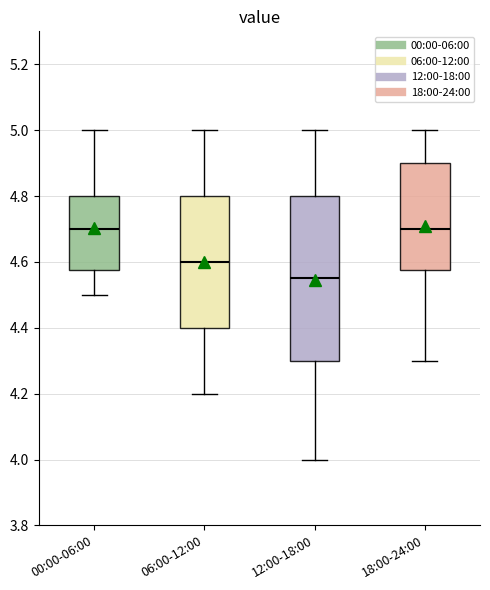

Reading left to right, transcribe this box plot: for each box, give where its median line is, the range the box spans, and where its two whiskers end, as read against the y-axis. The values are not printed on the chart, so give them approximately, as read against the axis.

00:00-06:00: median 4.70, box 4.58 to 4.80, whiskers 4.50 to 5.00
06:00-12:00: median 4.60, box 4.40 to 4.80, whiskers 4.20 to 5.00
12:00-18:00: median 4.56, box 4.30 to 4.80, whiskers 4.00 to 5.00
18:00-24:00: median 4.70, box 4.58 to 4.90, whiskers 4.30 to 5.00